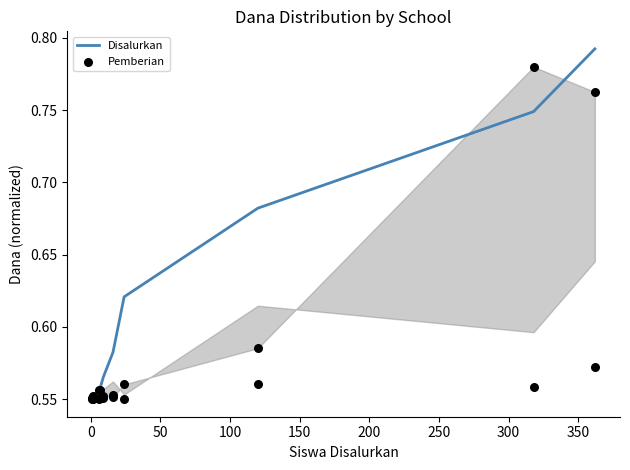

Which series reaches the maximum Y coordinate?

Disalurkan